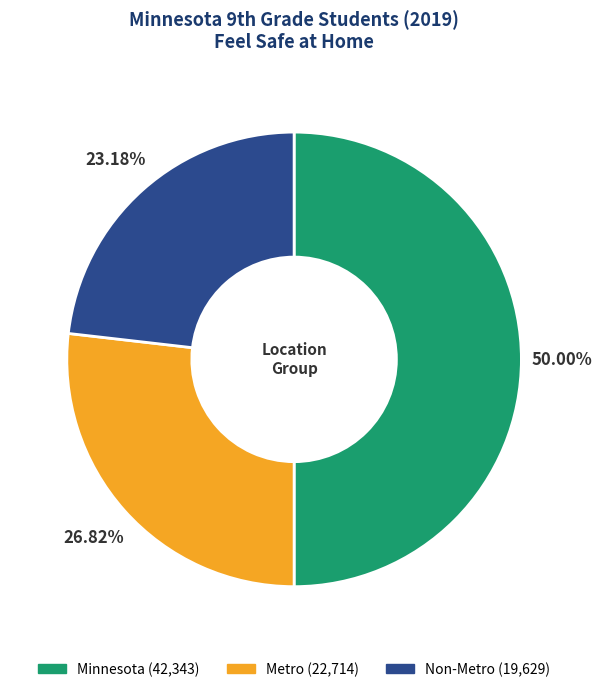

Is Metro the majority of the pie?

No